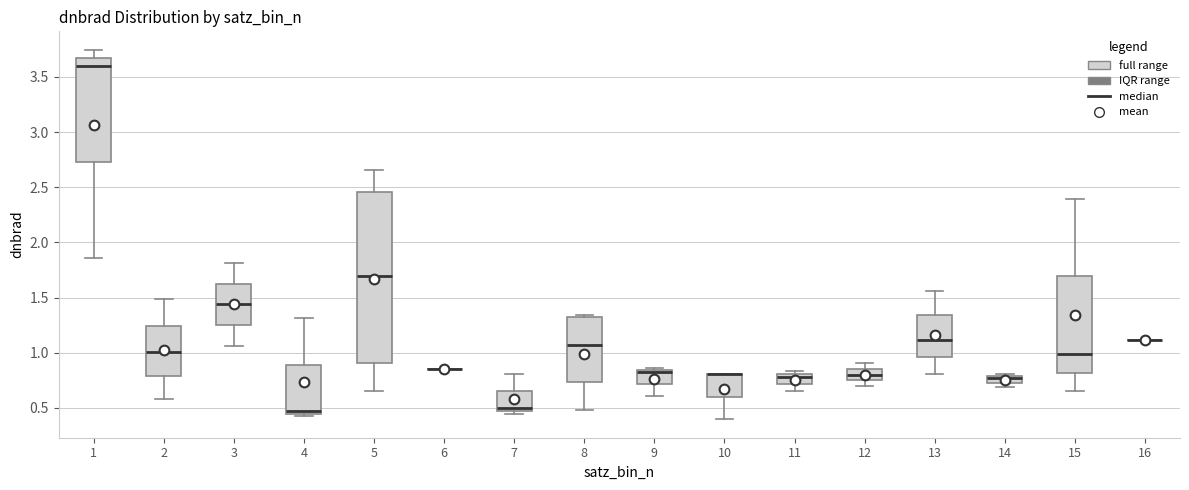

Where does the upper whisker of the box at x = 12 end on the y-axis? The values are not printed on the chart, so give them approximately, as read against the axis.

0.90